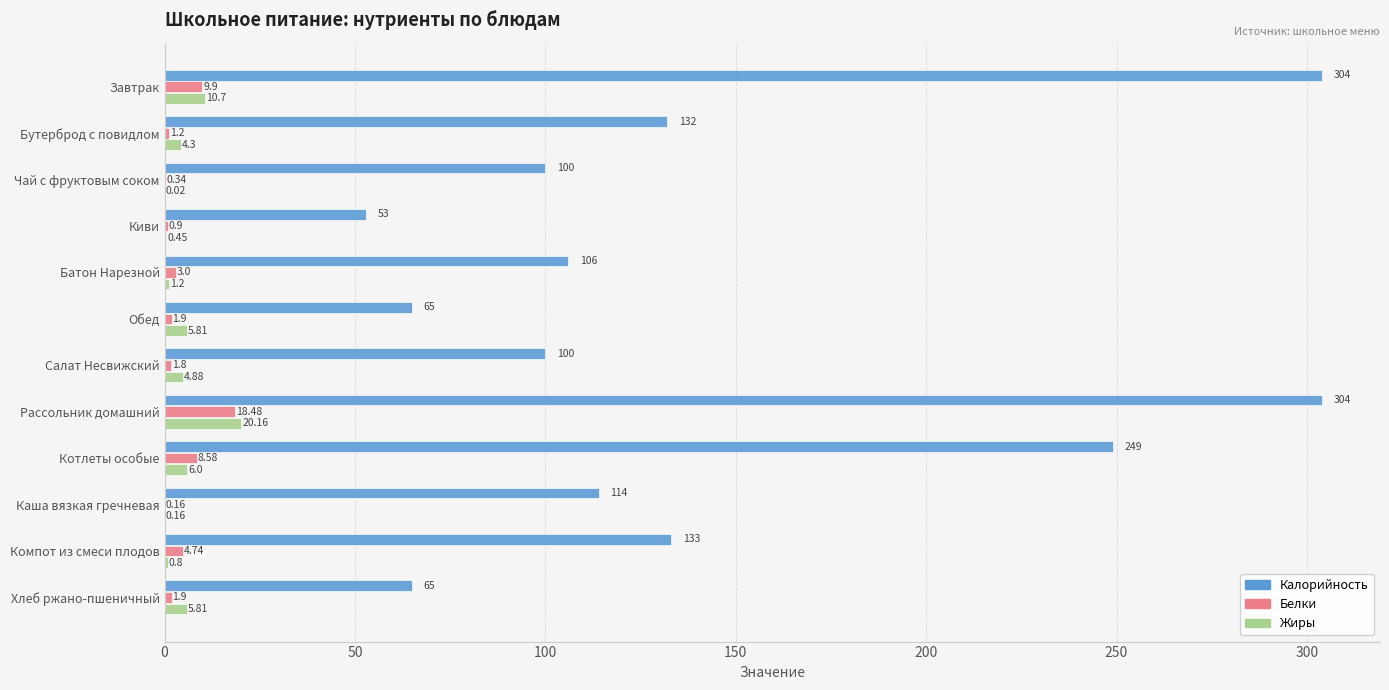

Is the value of Белки at Чай с фруктовым соком greater than the value of Жиры at Батон Нарезной?

No